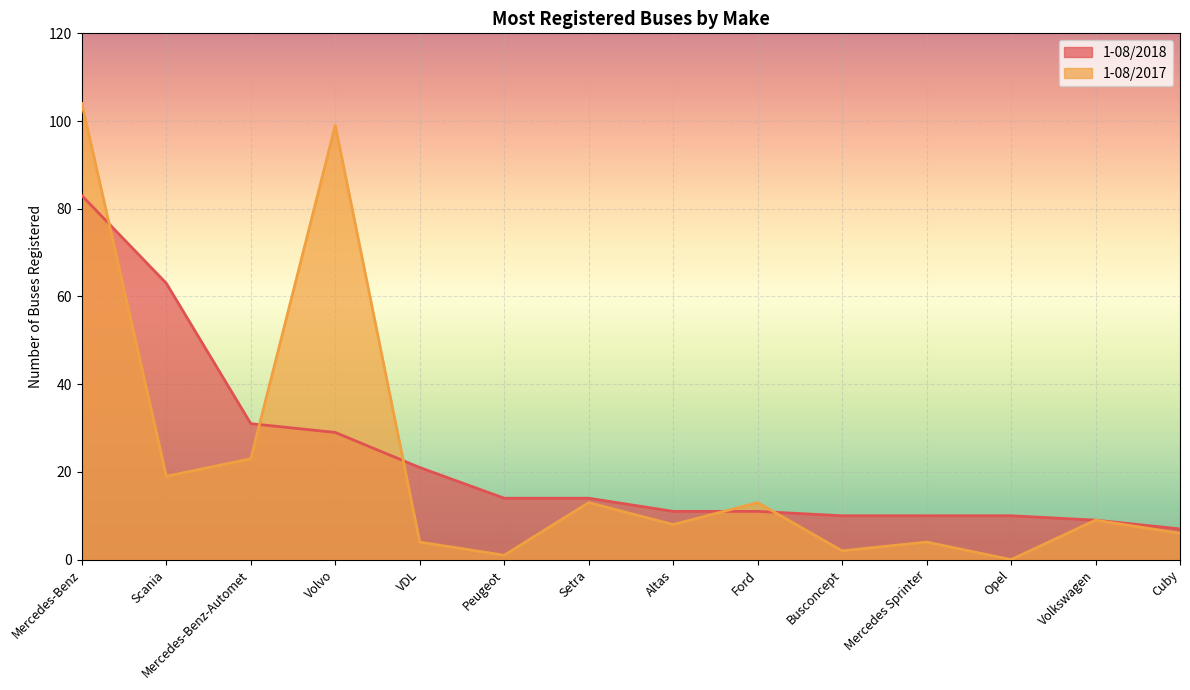

At which label is 1-08/2018 closest to 45?

Mercedes-Benz-Automet